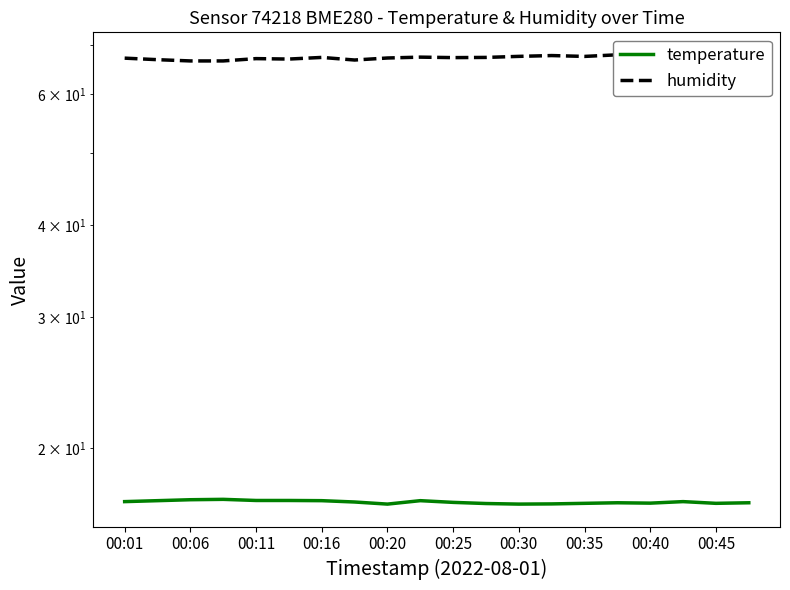

What is the difference between the second highest and minimum values in the temperature series?

0.2